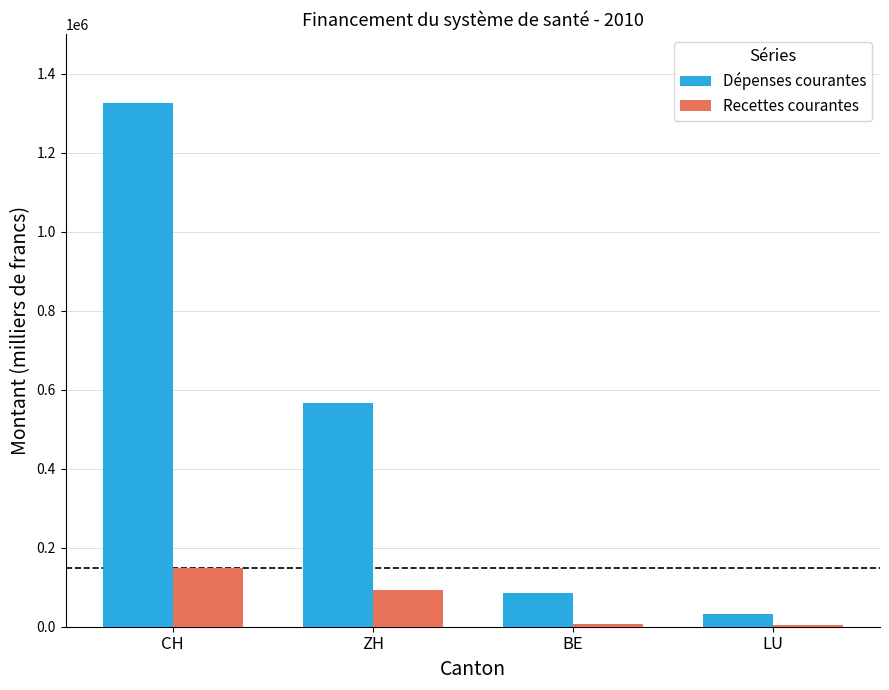

What is the total value across all series at LU?

38163.9